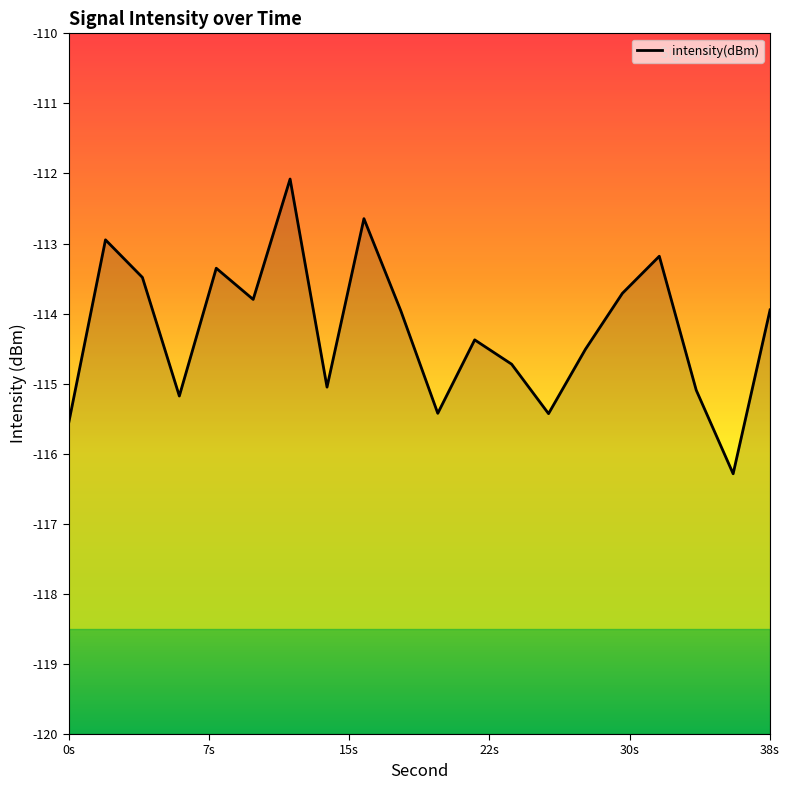

What is the difference between the maximum and minimum values?

4.2